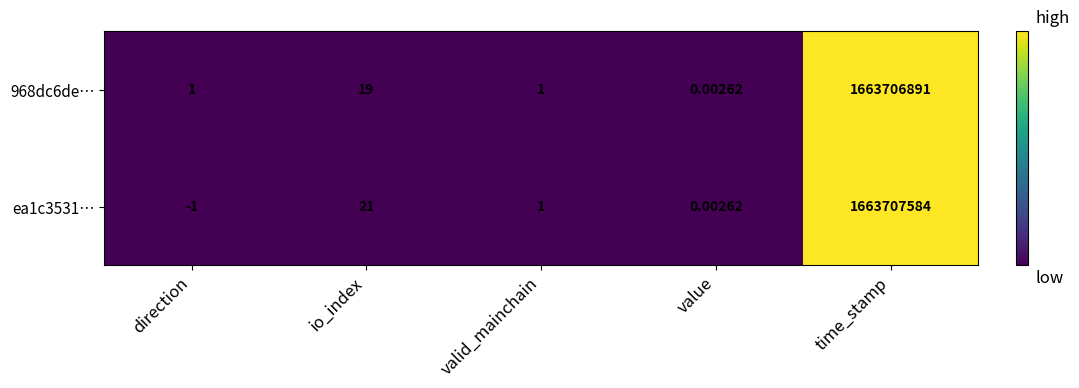

At which label is 968dc6de… closest to 831853445?

io_index